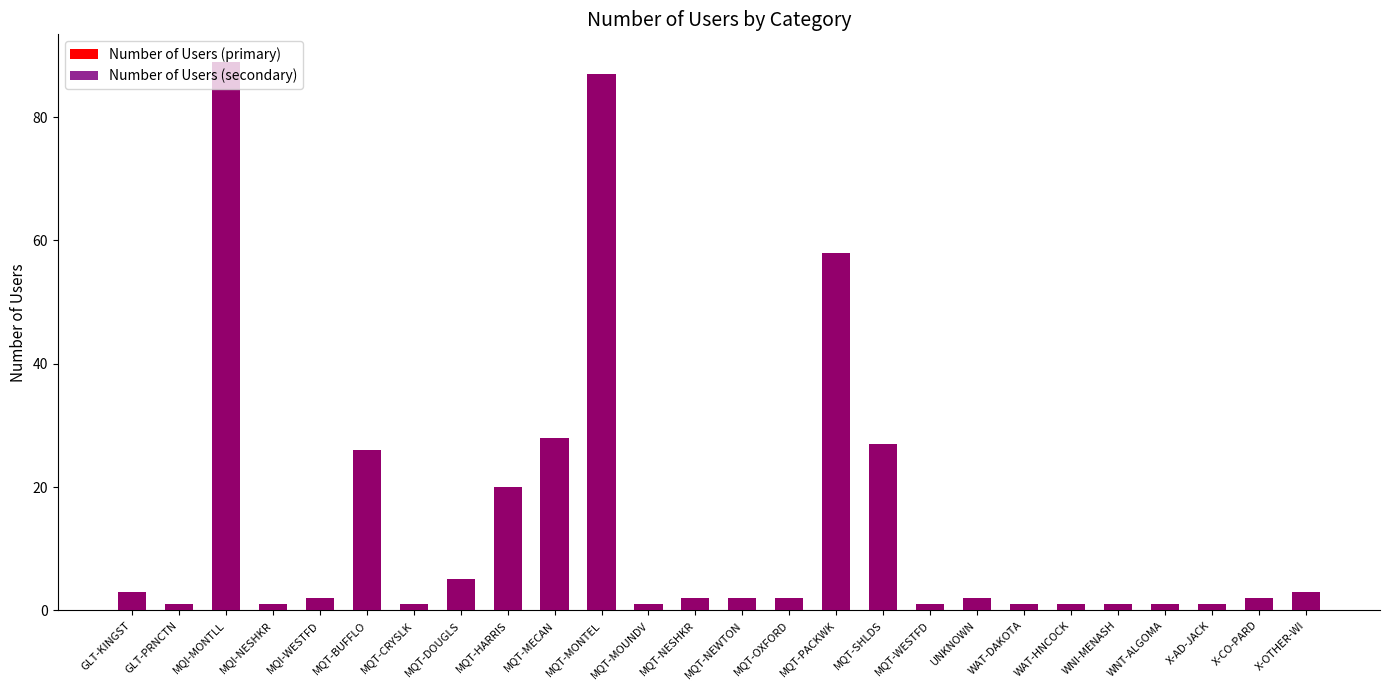

What is the label of the 5th bar from the left?

MQI-WESTFD